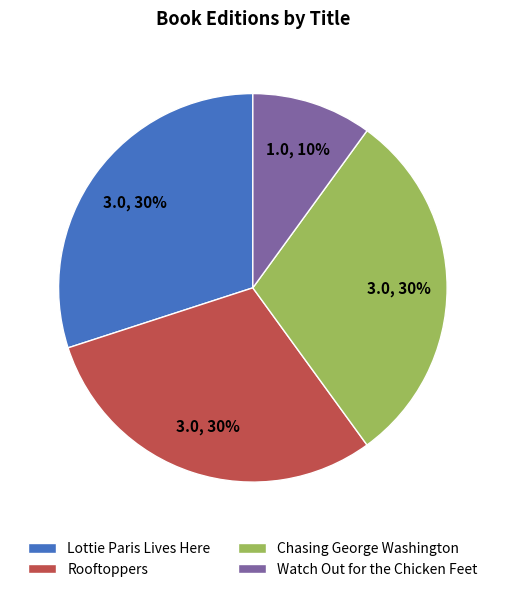

Which has a higher value, Watch Out for the Chicken Feet or Chasing George Washington?

Chasing George Washington